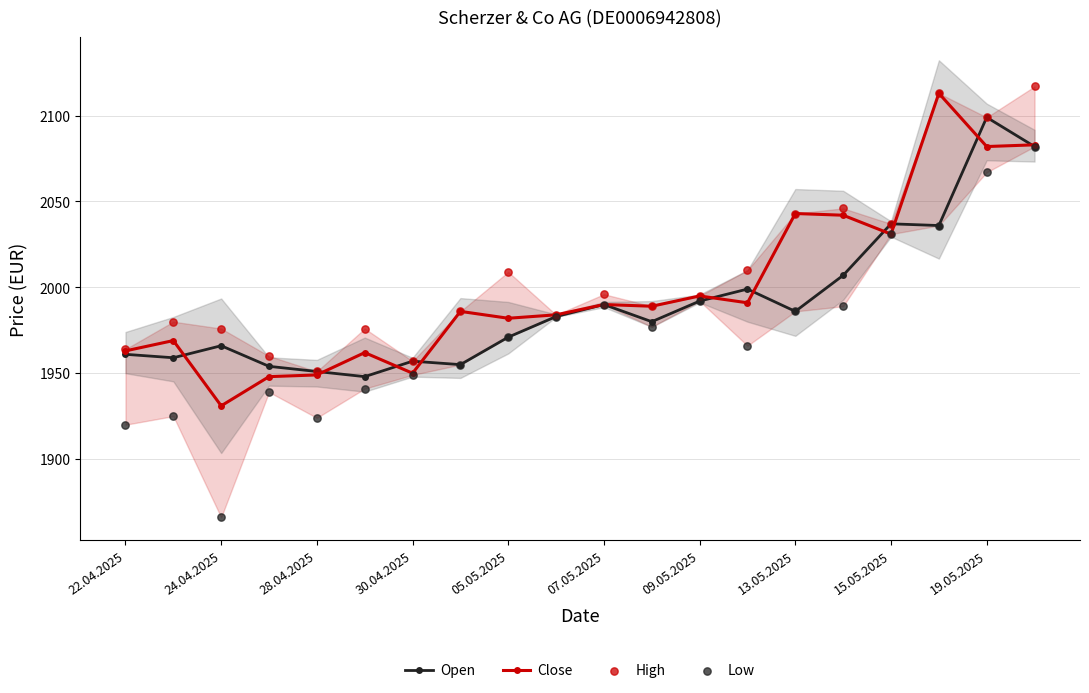

Which series has the widest spread of Y values?

Low